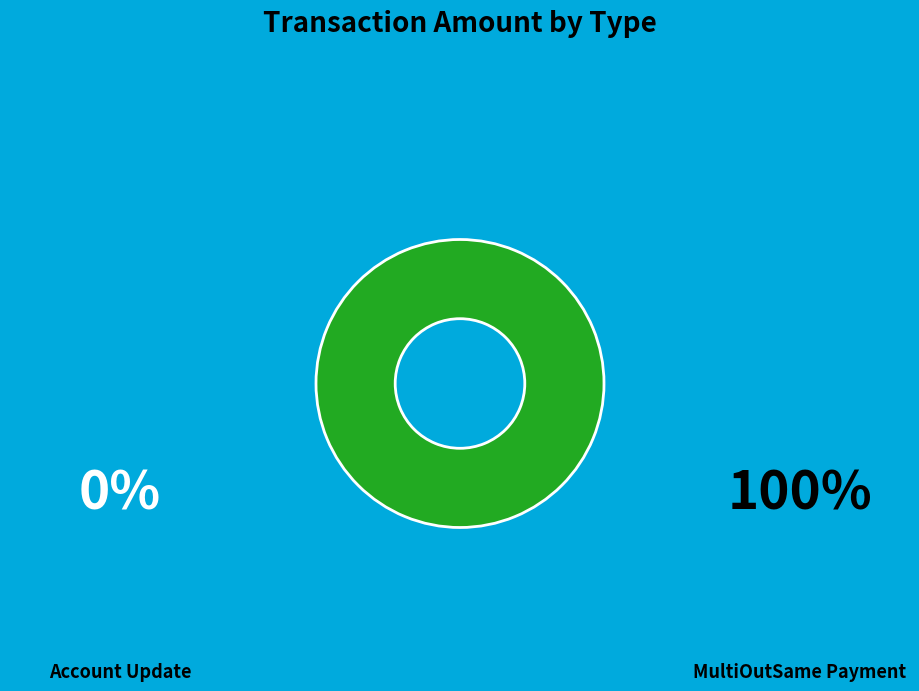

How many slices are in this pie chart?

2